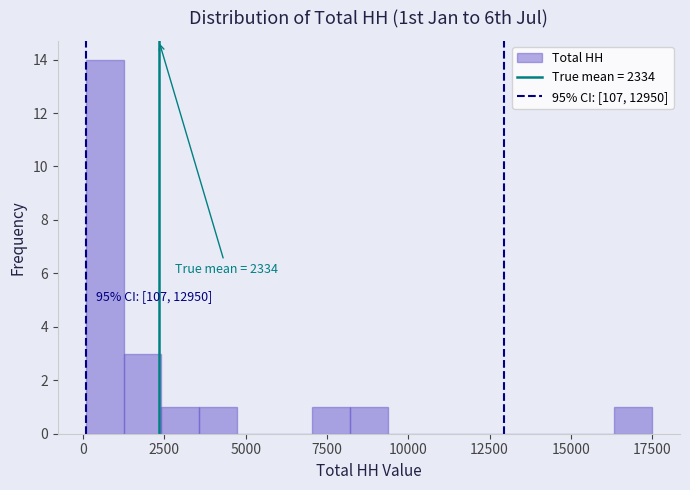

Read against the x-axis, roughly where is the centre of the tallest bar?

500